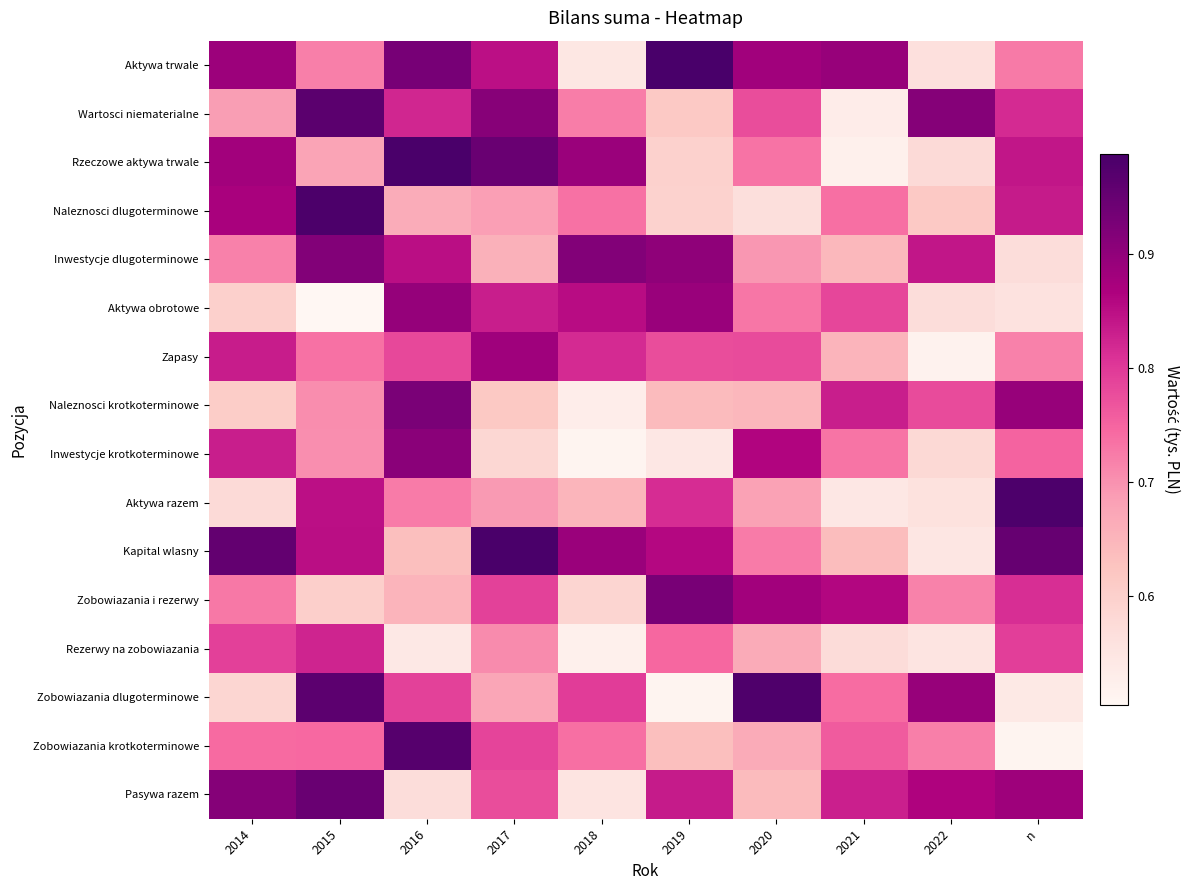

Reading right to left, what are all the values shown in this chart?

Aktywa trwale: n=0.7	2022=0.6	2021=0.9	2020=0.9	2019=1.0	2018=0.5	2017=0.8	2016=0.9	2015=0.7	2014=0.9
Wartosci niematerialne: n=0.8	2022=0.9	2021=0.5	2020=0.8	2019=0.6	2018=0.7	2017=0.9	2016=0.8	2015=1.0	2014=0.7
Rzeczowe aktywa trwale: n=0.8	2022=0.6	2021=0.5	2020=0.7	2019=0.6	2018=0.9	2017=0.9	2016=1.0	2015=0.7	2014=0.9
Naleznosci dlugoterminowe: n=0.8	2022=0.6	2021=0.7	2020=0.6	2019=0.6	2018=0.7	2017=0.7	2016=0.7	2015=1.0	2014=0.9
Inwestycje dlugoterminowe: n=0.6	2022=0.8	2021=0.6	2020=0.7	2019=0.9	2018=0.9	2017=0.7	2016=0.9	2015=0.9	2014=0.7
Aktywa obrotowe: n=0.6	2022=0.6	2021=0.8	2020=0.7	2019=0.9	2018=0.9	2017=0.8	2016=0.9	2015=0.5	2014=0.6
Zapasy: n=0.7	2022=0.5	2021=0.7	2020=0.8	2019=0.8	2018=0.8	2017=0.9	2016=0.8	2015=0.7	2014=0.8
Naleznosci krotkoterminowe: n=0.9	2022=0.8	2021=0.8	2020=0.6	2019=0.6	2018=0.5	2017=0.6	2016=0.9	2015=0.7	2014=0.6
Inwestycje krotkoterminowe: n=0.8	2022=0.6	2021=0.7	2020=0.9	2019=0.5	2018=0.5	2017=0.6	2016=0.9	2015=0.7	2014=0.8
Aktywa razem: n=1.0	2022=0.6	2021=0.5	2020=0.7	2019=0.8	2018=0.7	2017=0.7	2016=0.7	2015=0.8	2014=0.6
Kapital wlasny: n=1.0	2022=0.5	2021=0.6	2020=0.7	2019=0.9	2018=0.9	2017=1.0	2016=0.6	2015=0.8	2014=1.0
Zobowiazania i rezerwy: n=0.8	2022=0.7	2021=0.9	2020=0.9	2019=0.9	2018=0.6	2017=0.8	2016=0.7	2015=0.6	2014=0.7
Rezerwy na zobowiazania: n=0.8	2022=0.6	2021=0.6	2020=0.7	2019=0.7	2018=0.5	2017=0.7	2016=0.5	2015=0.8	2014=0.8
Zobowiazania dlugoterminowe: n=0.5	2022=0.9	2021=0.7	2020=1.0	2019=0.5	2018=0.8	2017=0.7	2016=0.8	2015=1.0	2014=0.6
Zobowiazania krotkoterminowe: n=0.5	2022=0.7	2021=0.8	2020=0.7	2019=0.6	2018=0.7	2017=0.8	2016=1.0	2015=0.7	2014=0.7
Pasywa razem: n=0.9	2022=0.9	2021=0.8	2020=0.6	2019=0.8	2018=0.6	2017=0.8	2016=0.6	2015=0.9	2014=0.9